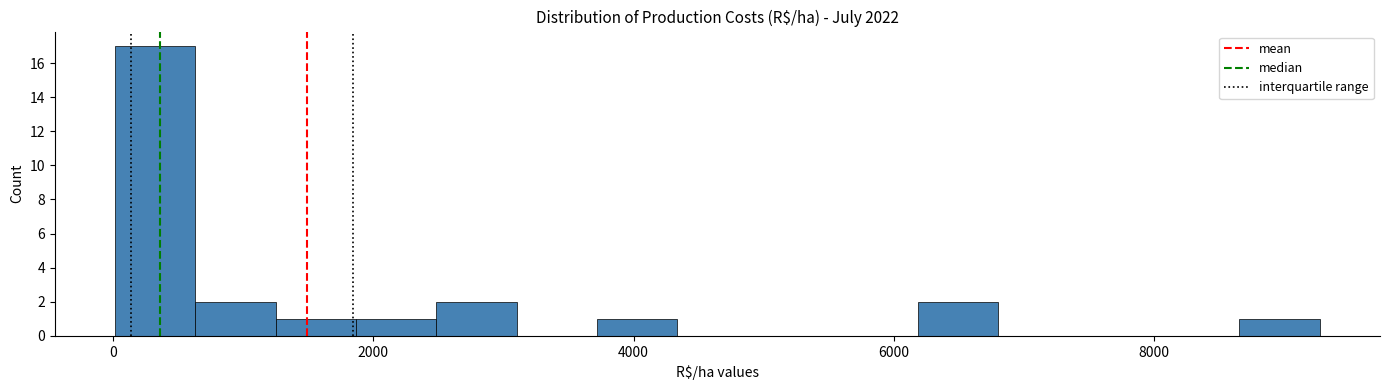

Read against the x-axis, roughly where is the centre of the tallest bar?

400